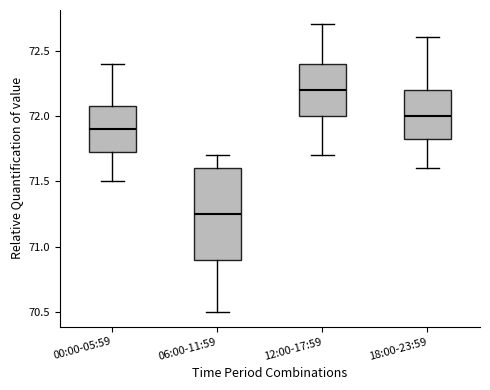

Which box has the highest median line?

12:00-17:59